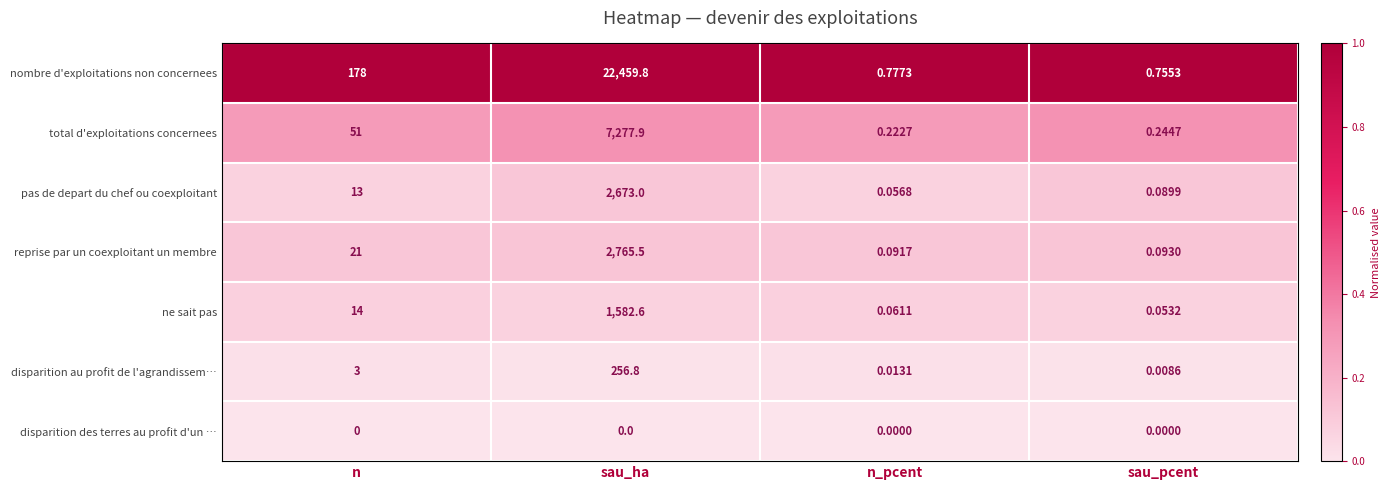

List the labels in order of ne sait pas value, smallest first.

sau_pcent, n_pcent, n, sau_ha